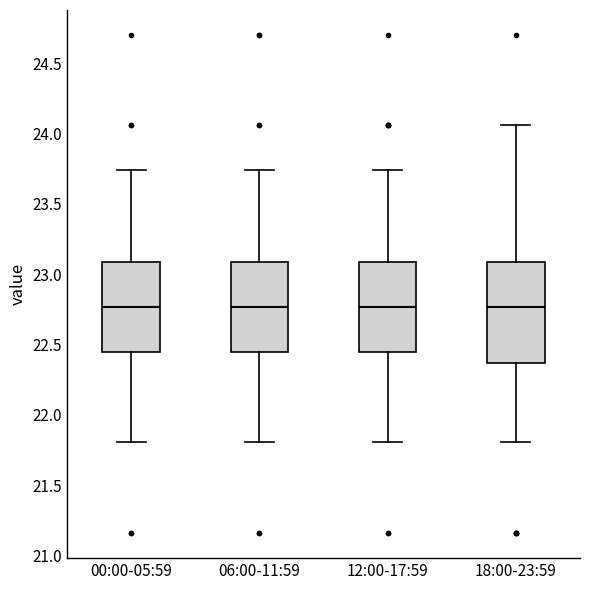

Comparing the boxes themselves (not the whiskers), which one is the tallest?

18:00-23:59